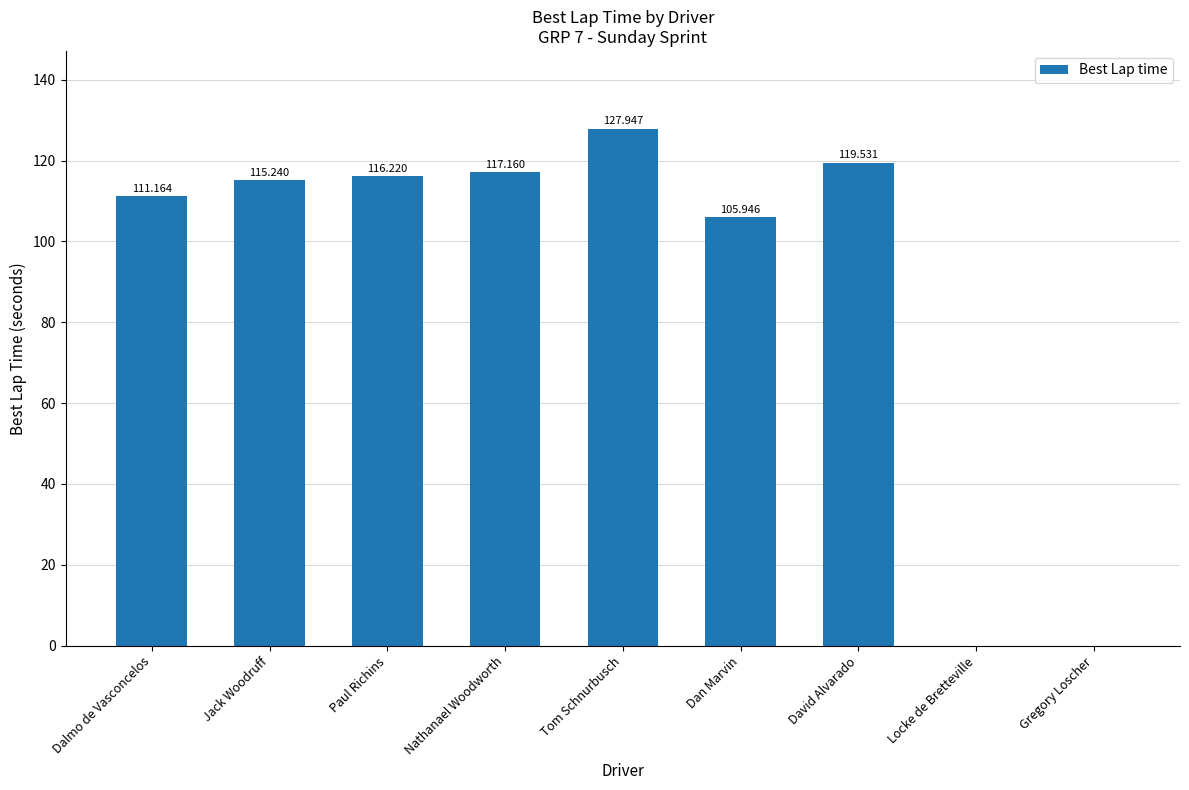

Where is the data nearest to the value 63?

Dan Marvin